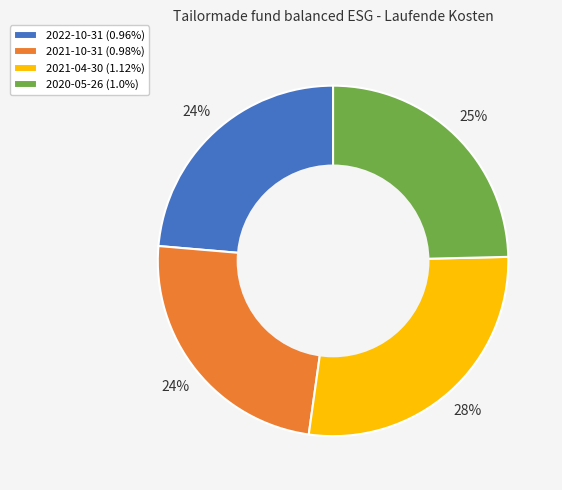

Count the number of slices in the pie.

4